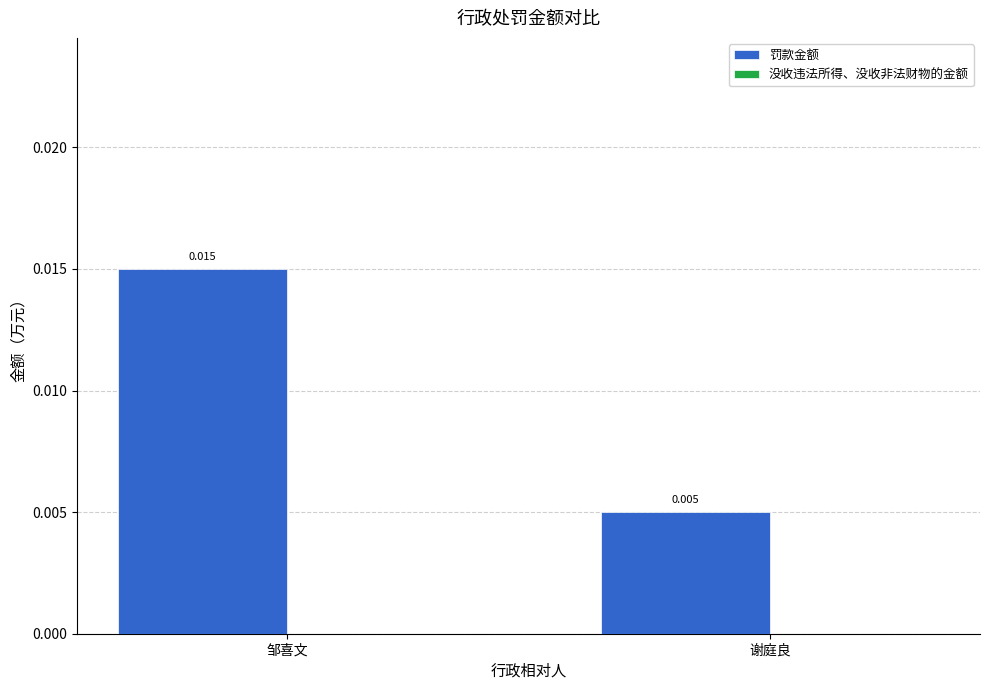

Which has a higher value, 邹喜文 or 谢庭良?

邹喜文